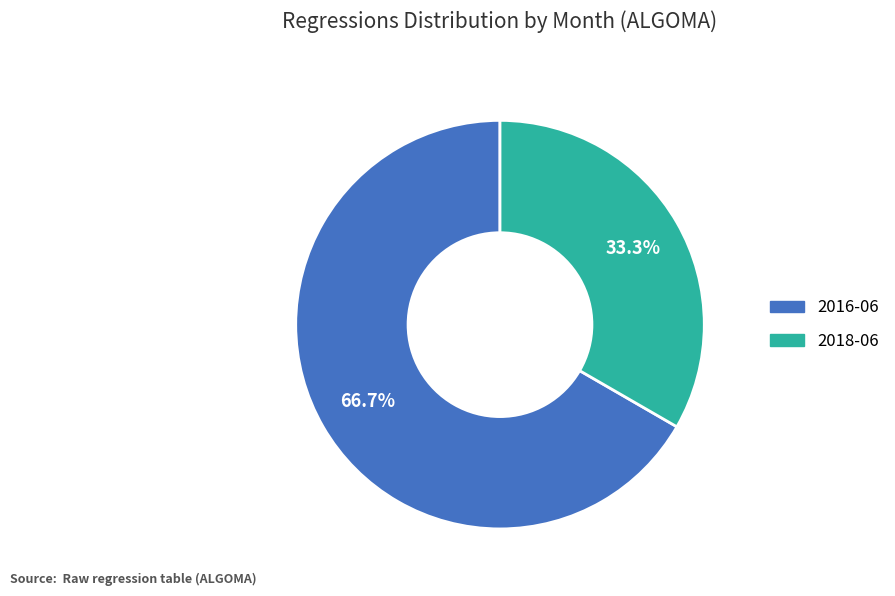

To the nearest percent, what portion does 2016-06 represent?

67%